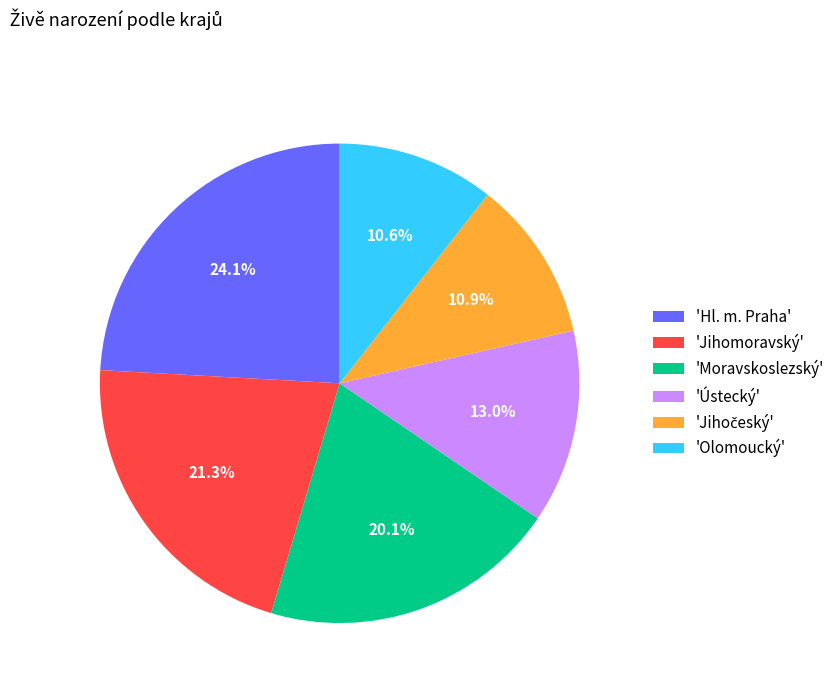

Which has a higher value, 'Moravskoslezský' or 'Jihomoravský'?

'Jihomoravský'